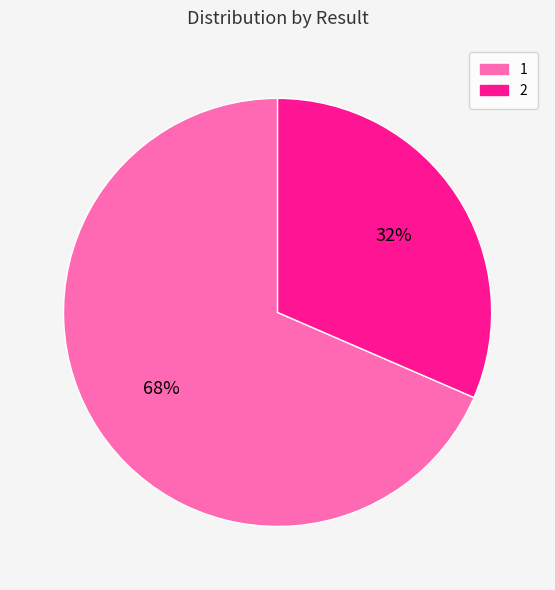

To the nearest percent, what percentage of the pie is 2?

32%